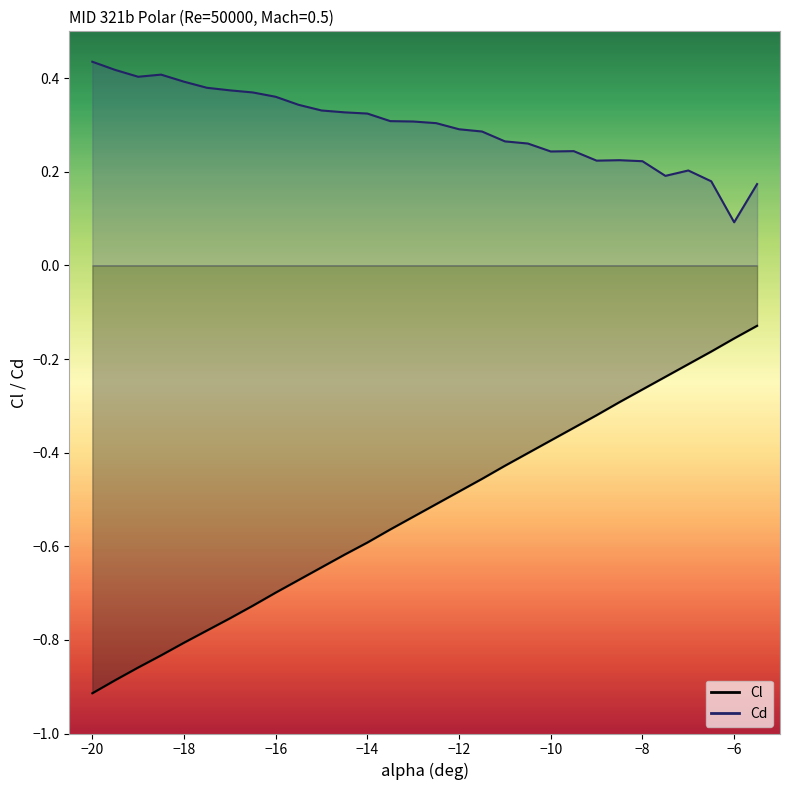

How many series are shown in this chart?

2